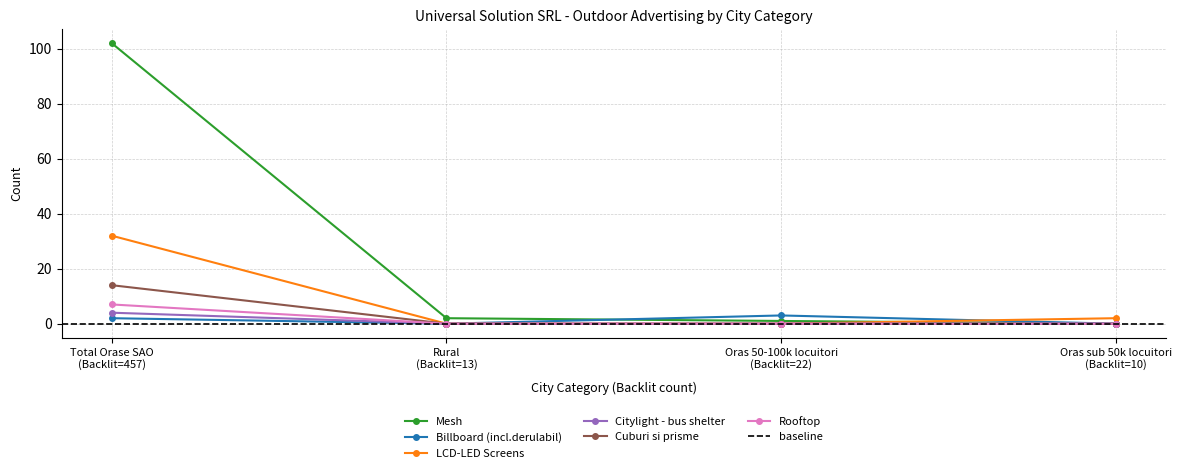

True or false: LCD-LED Screens and Rooftop intersect in this chart.

False